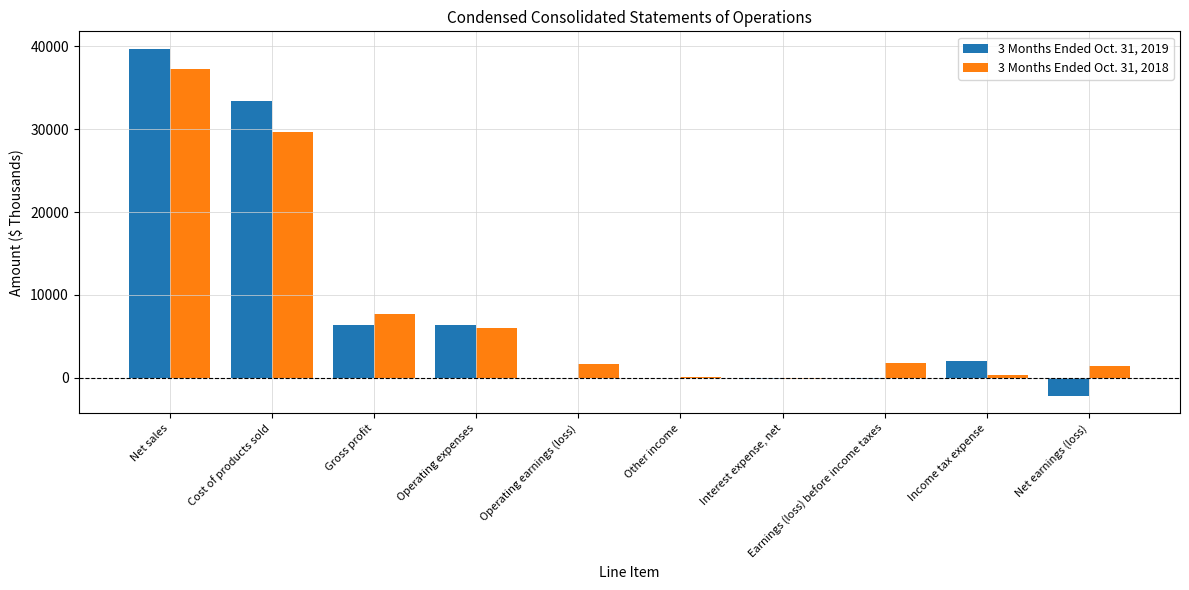

Is the value of 3 Months Ended Oct. 31, 2019 at Gross profit greater than the value of 3 Months Ended Oct. 31, 2018 at Net earnings (loss)?

Yes